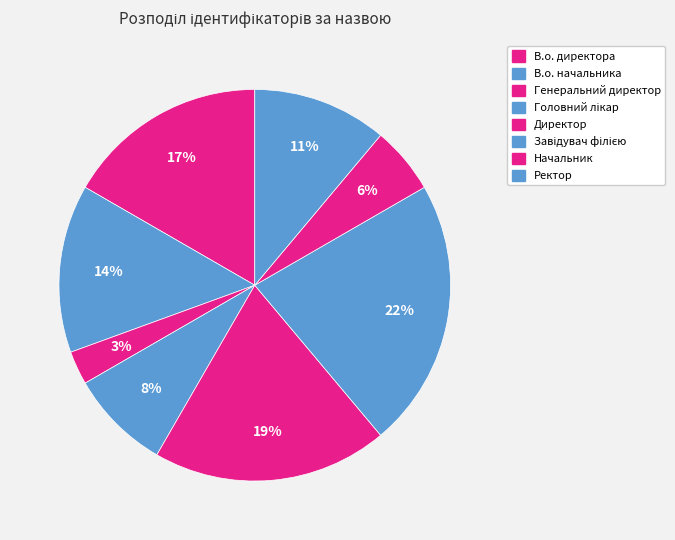

Combined, do Начальник and Директор account for over 50%?

No